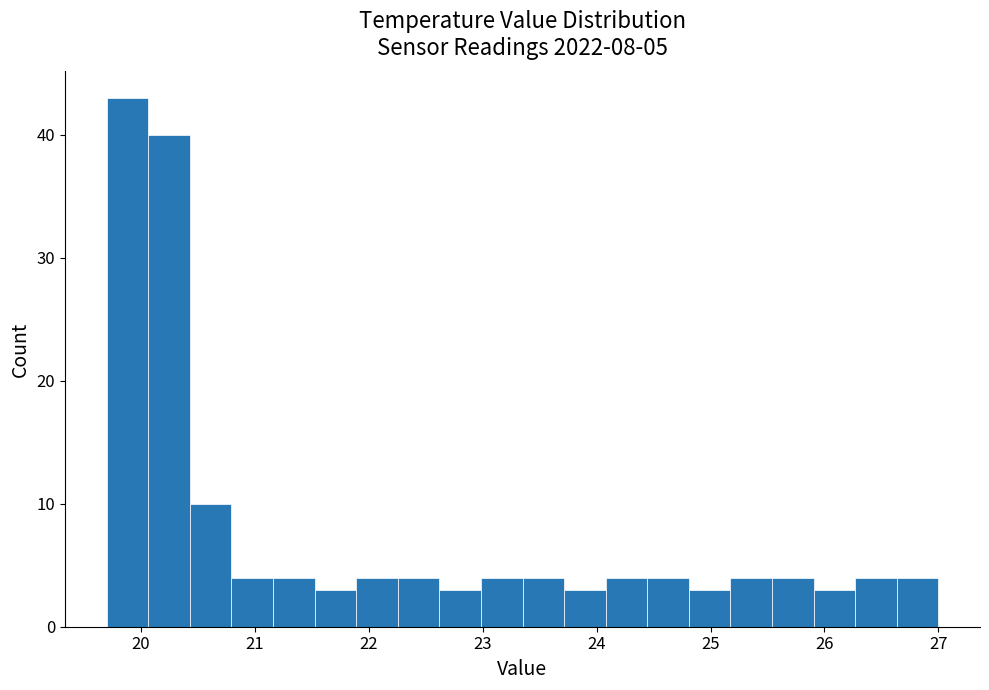

Around what value on the x-axis is the tallest bar? Give the approximate position of its centre, as read against the axis.

19.9